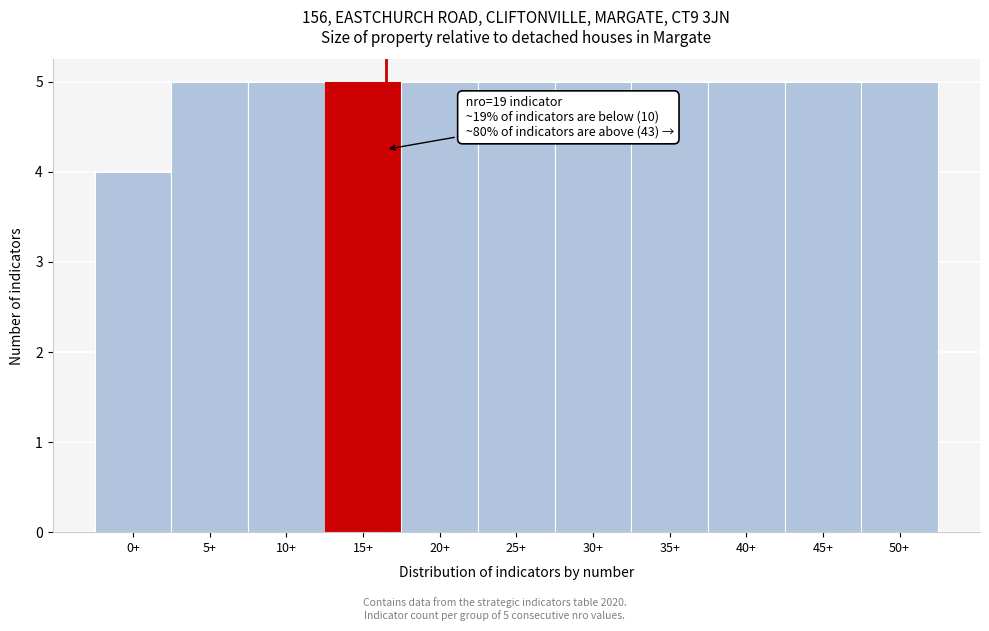

Reading right to left, extract all data points from this chart.

50+=5	45+=5	40+=5	35+=5	30+=5	25+=5	20+=5	15+=5	10+=5	5+=5	0+=4